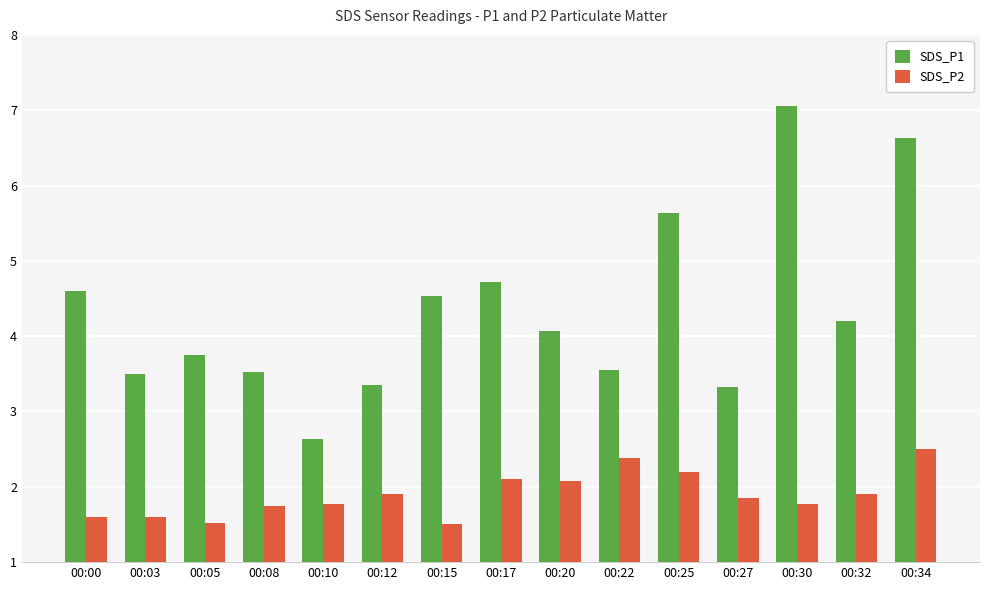

The value of SDS_P2 at 00:08 is 3.1. True or false?

False